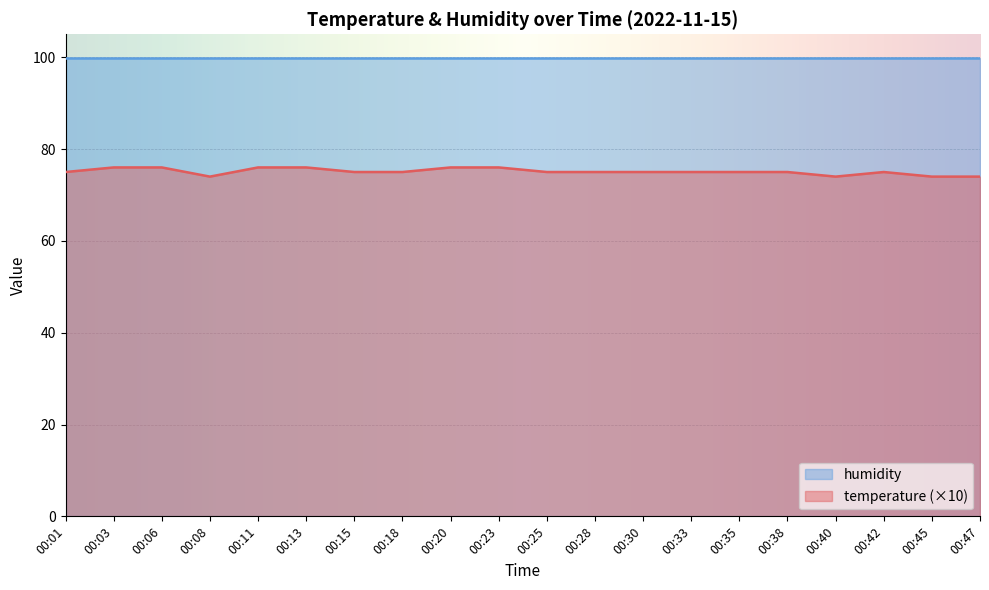

What is the value of the 20th point from the left?

74